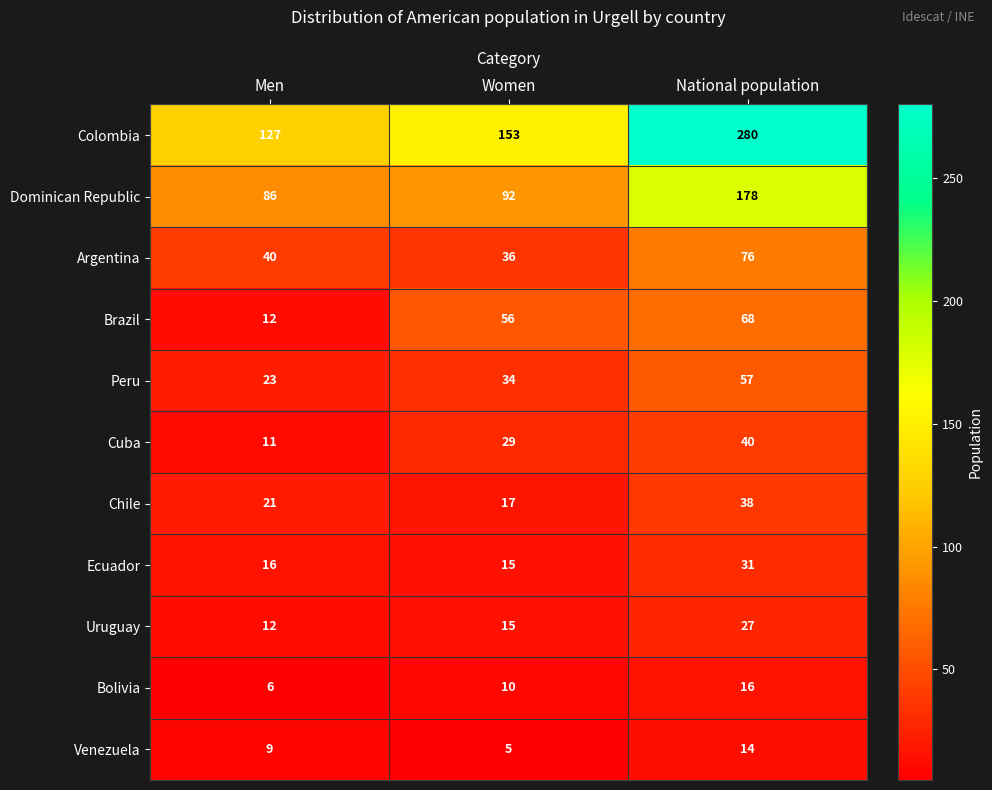

What is the approximate value of Venezuela at Men?

9